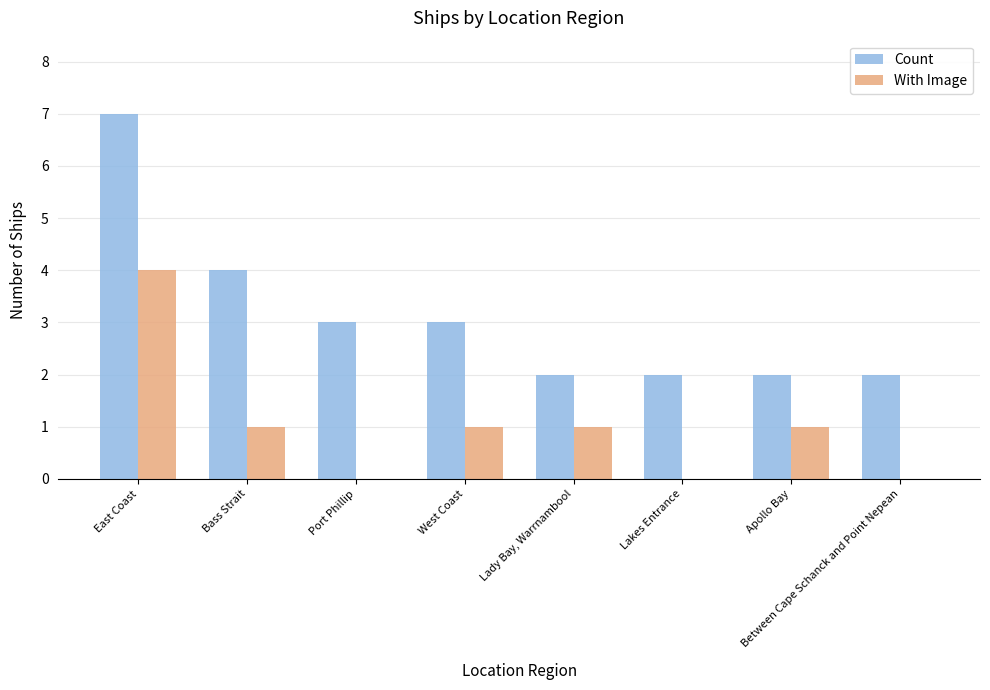

What is the total value across all series at Bass Strait?

5